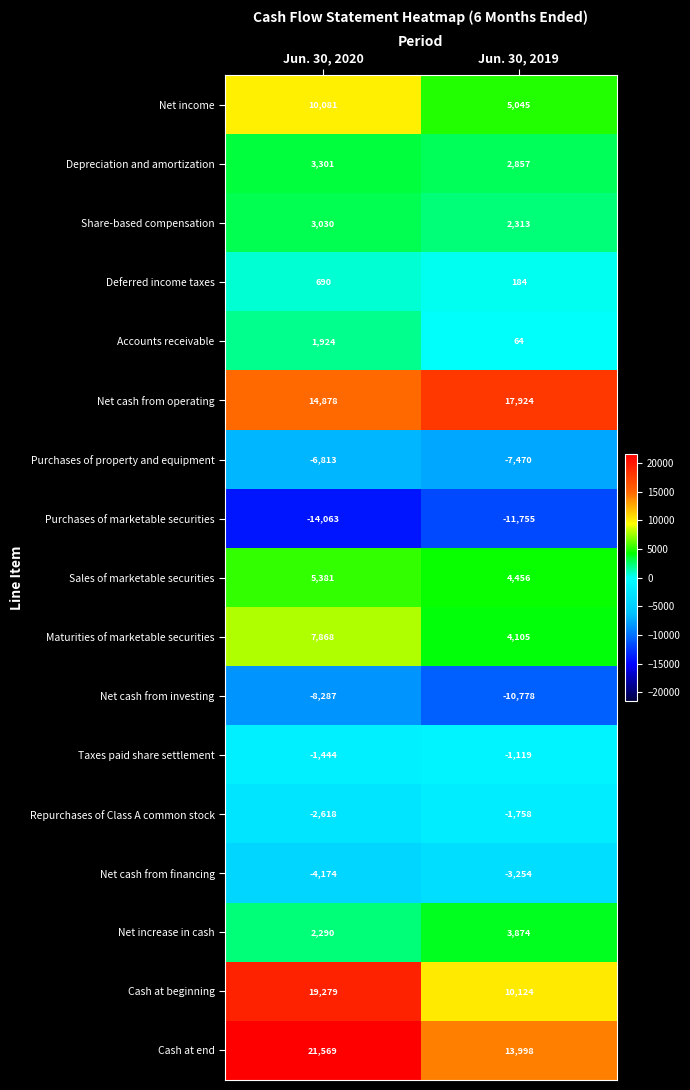

Is it true that Purchases of property and equipment equals -12078 at Jun. 30, 2020?

False